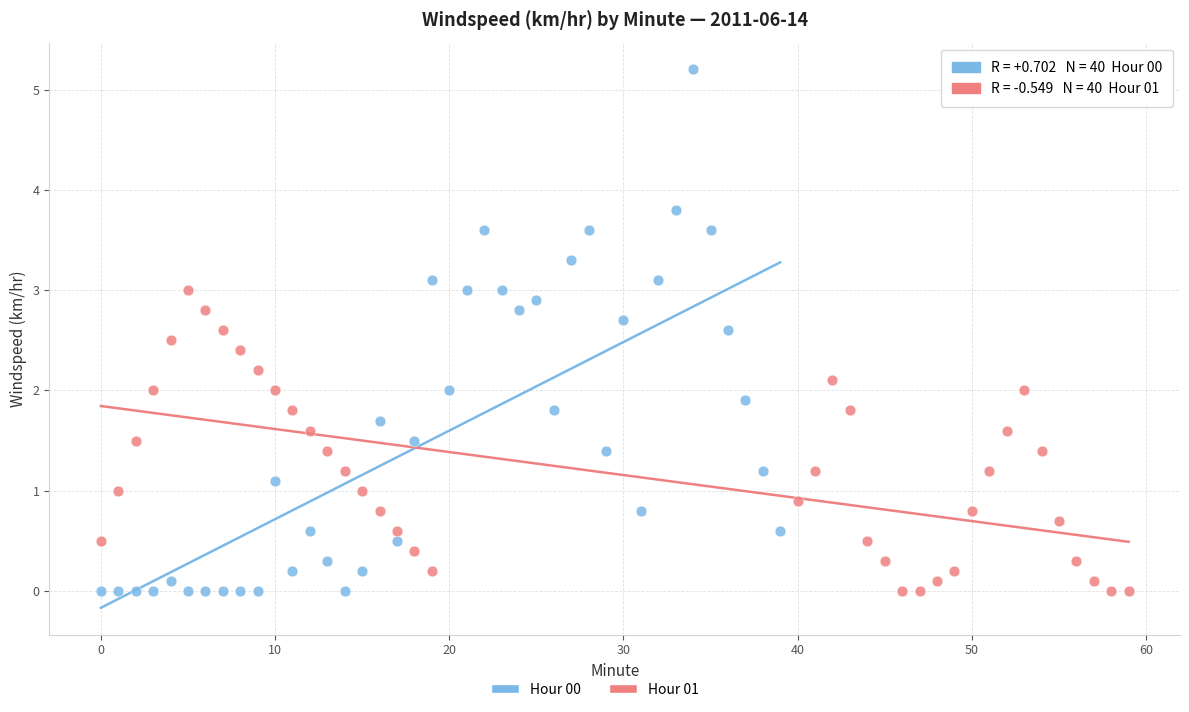

Which series has the widest spread of Y values?

Hour 00